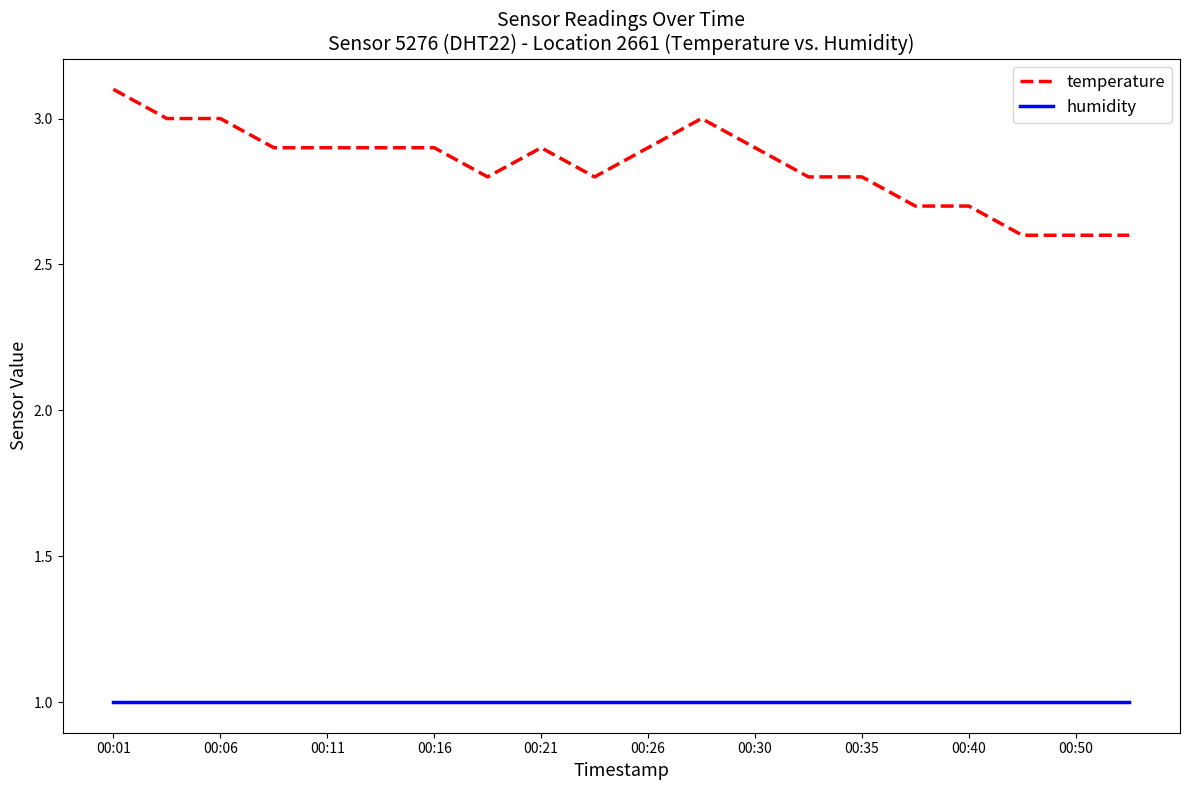

Does the chart display data point markers on the line(s)?

No